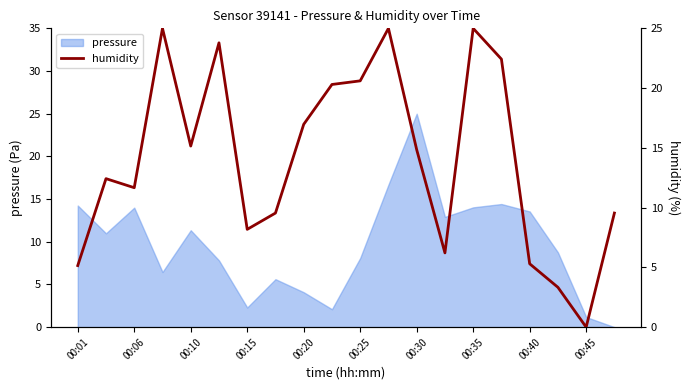

At which label does pressure first exceed 10?

00:01